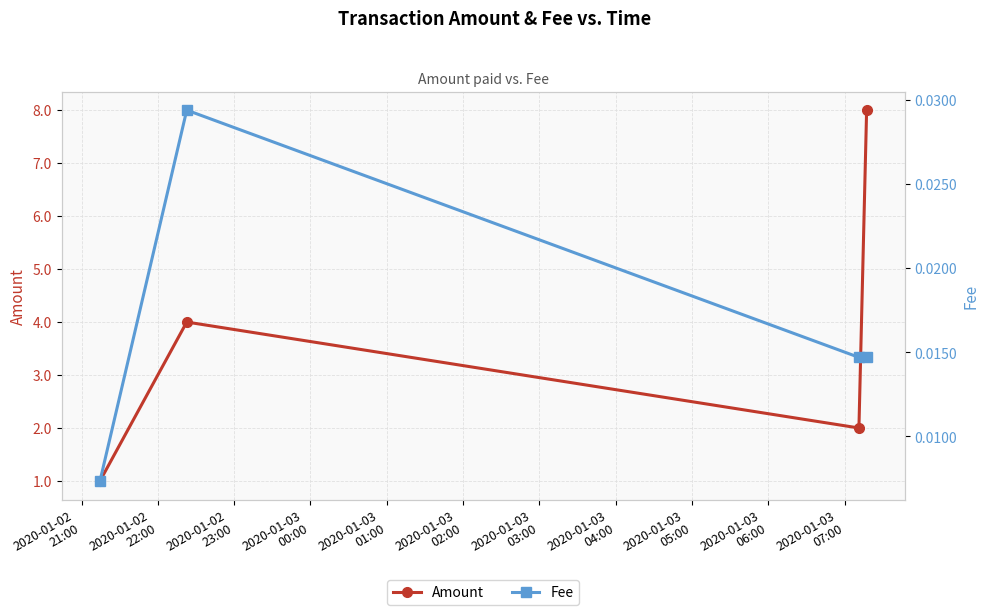

True or false: Fee has more than 0 interior local peaks.

True